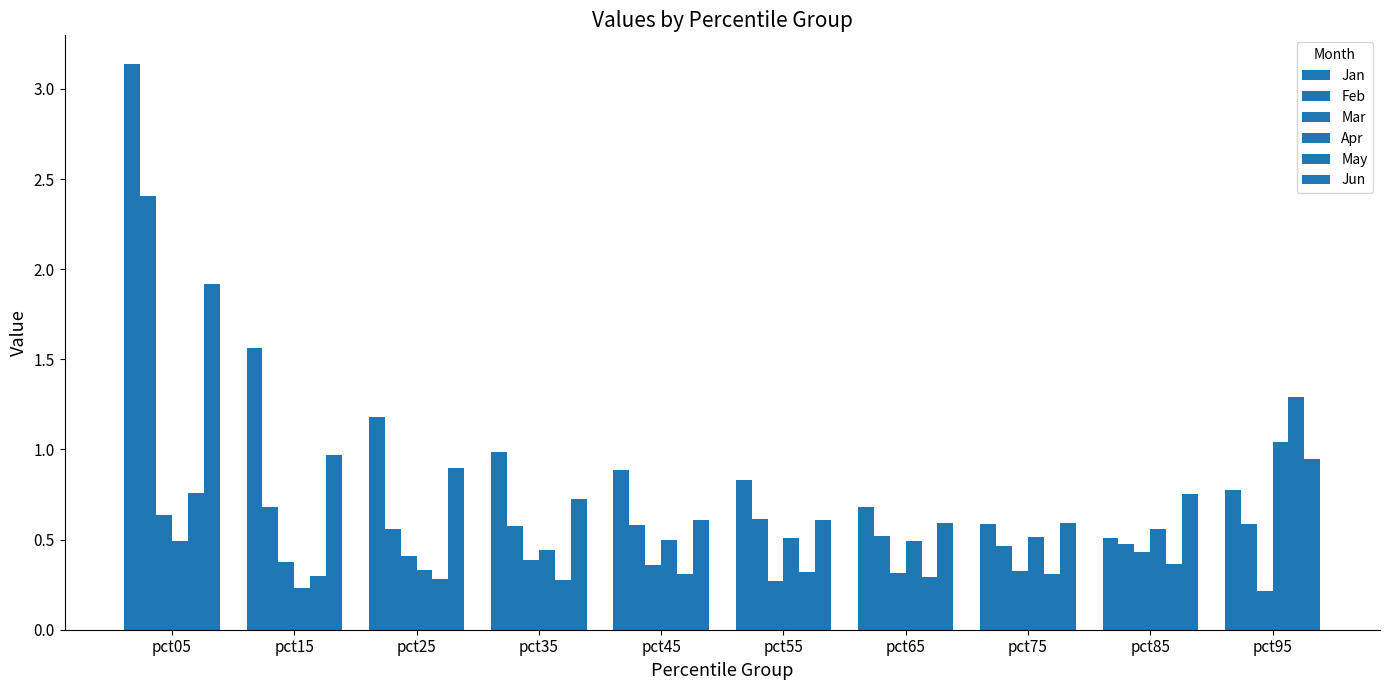

True or false: May has a value of 0.2 at pct75.

False